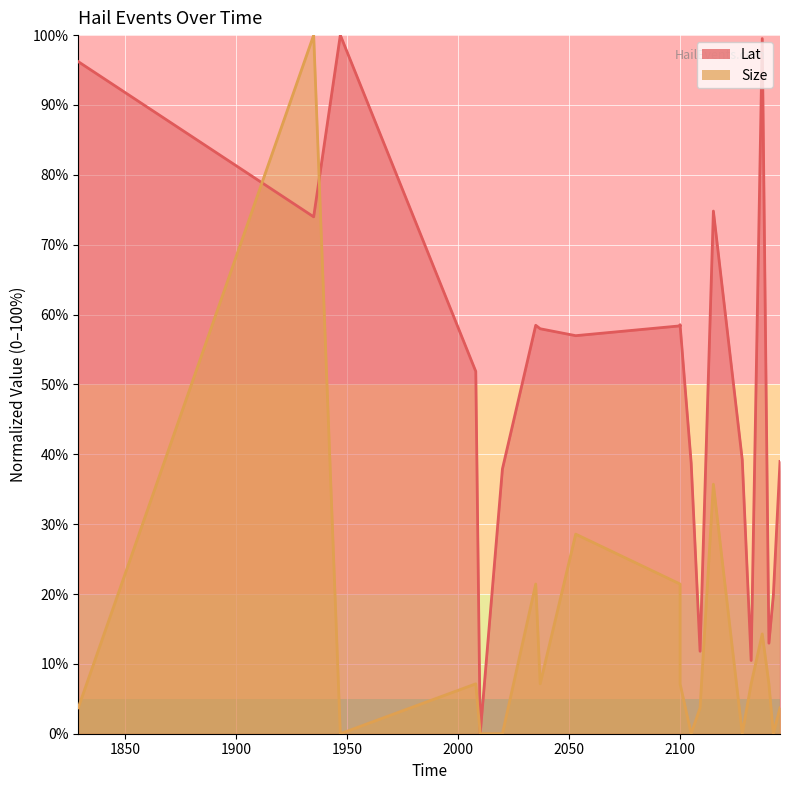

In Size, how many points are lower than both neighbors (excluding endpoints)?

5